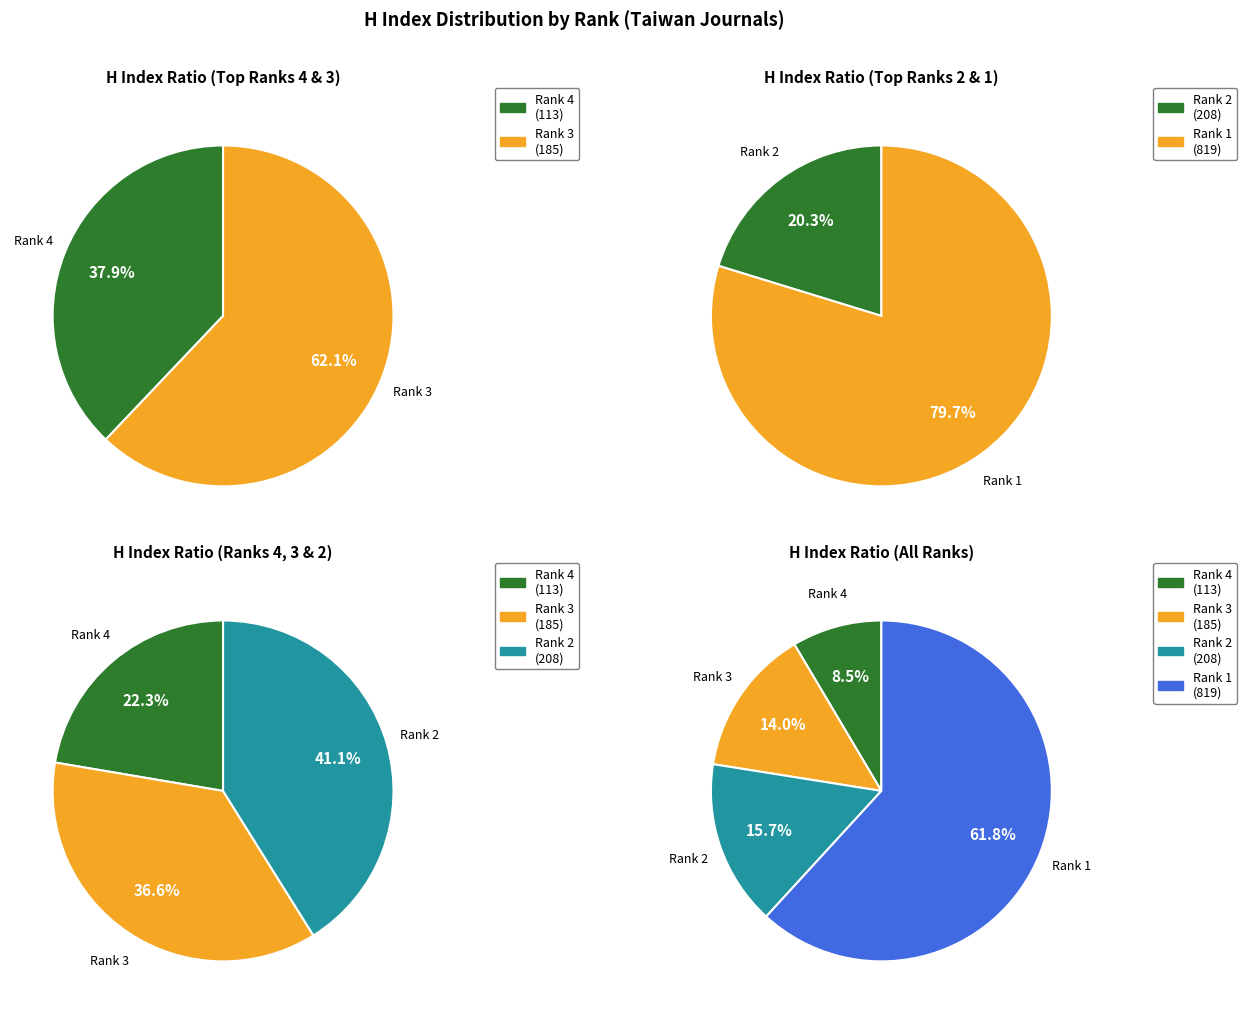

The Rank 2 slice represents 2% of the pie. True or false?

False